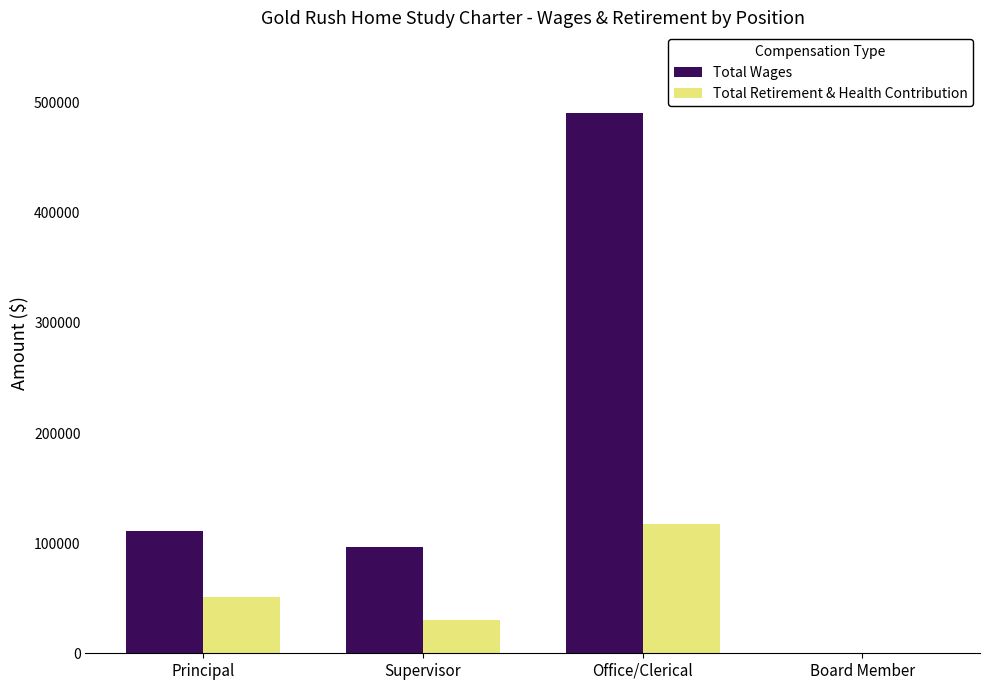

What is the maximum value for Total Retirement & Health Contribution?

117401